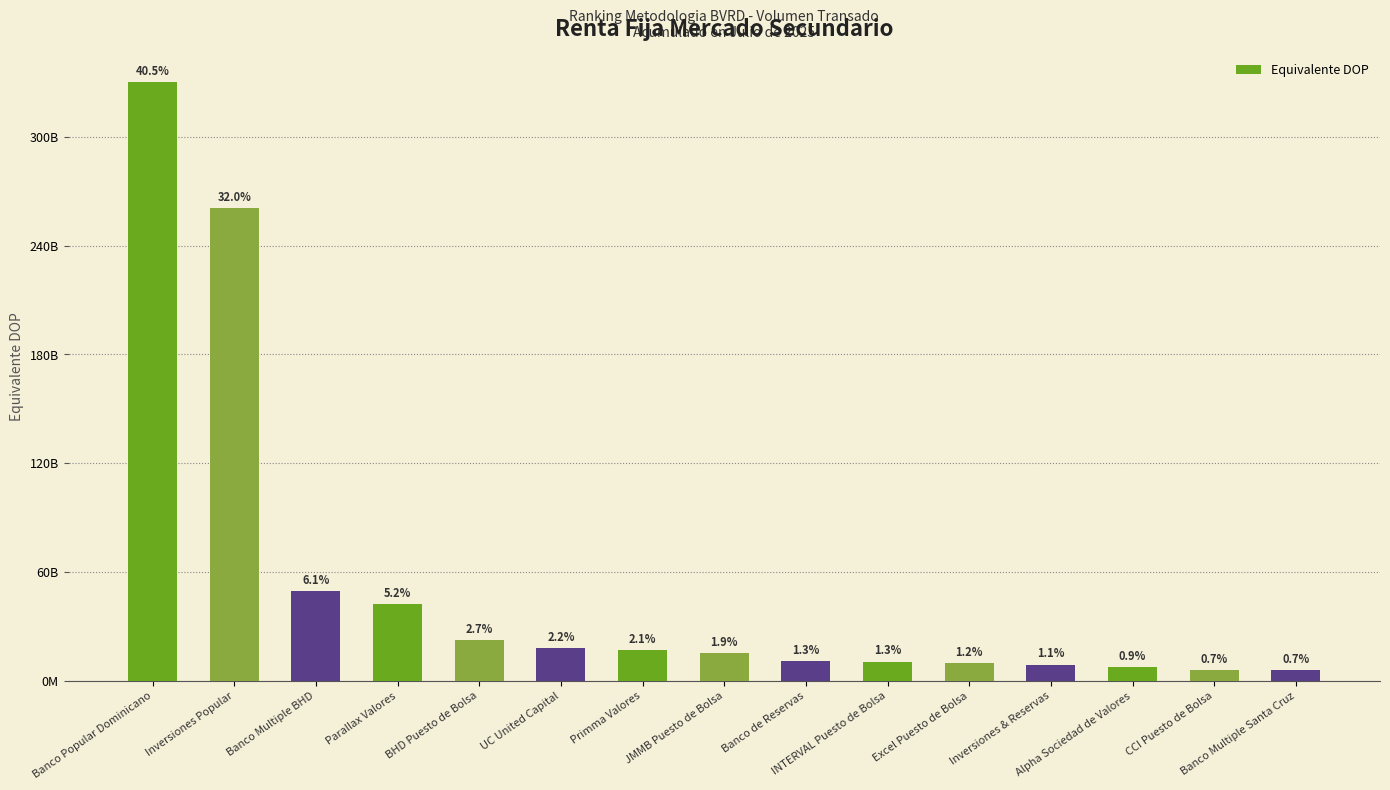

What is the maximum value shown in the chart?

329958939951.9